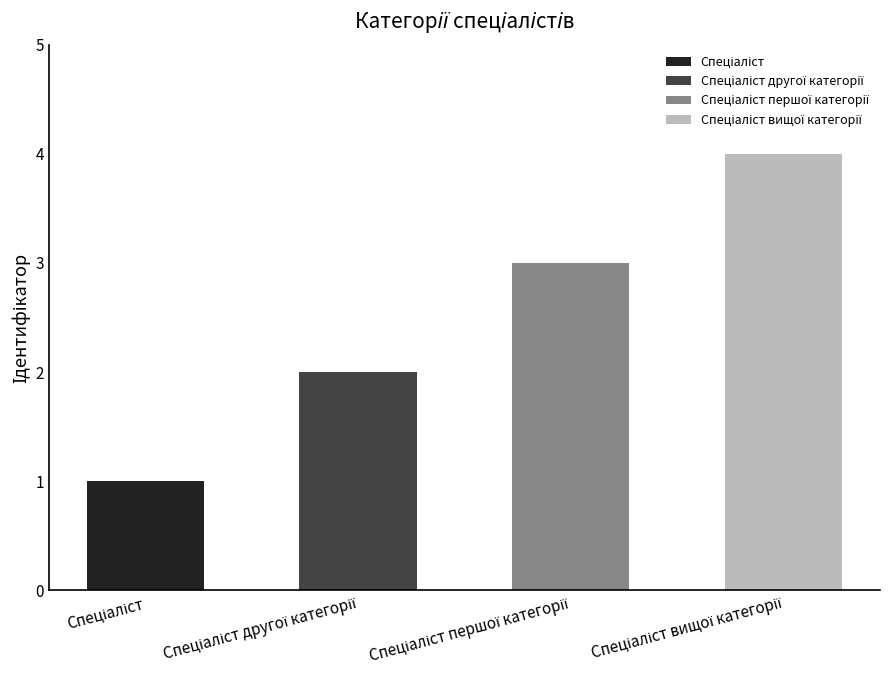

List the labels in order of value, largest first.

Спеціаліст вищої категорії, Спеціаліст першої категорії, Спеціаліст другої категорії, Спеціаліст